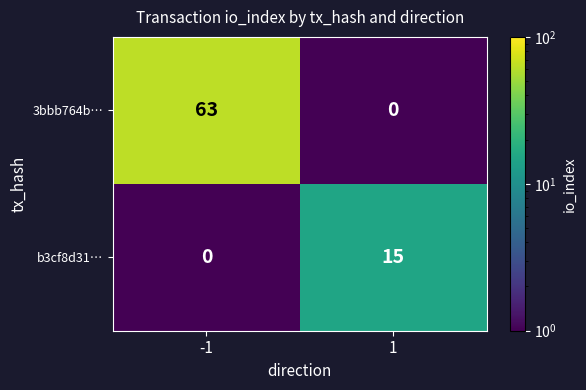

What is the average value of the b3cf8d31… series?

8